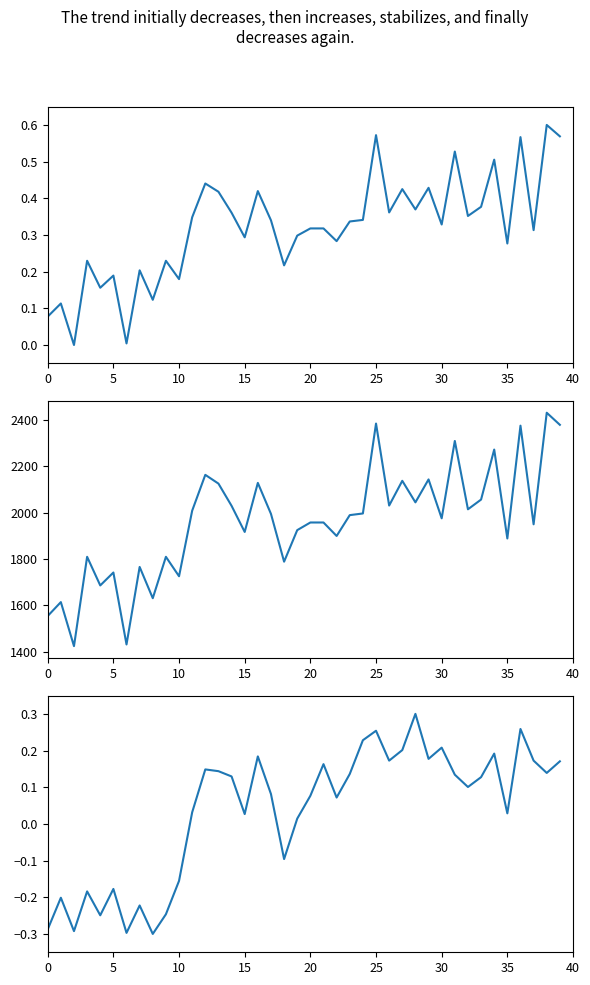

What is the value of the P2 (normalized) point at the 23rd from the left?

0.1